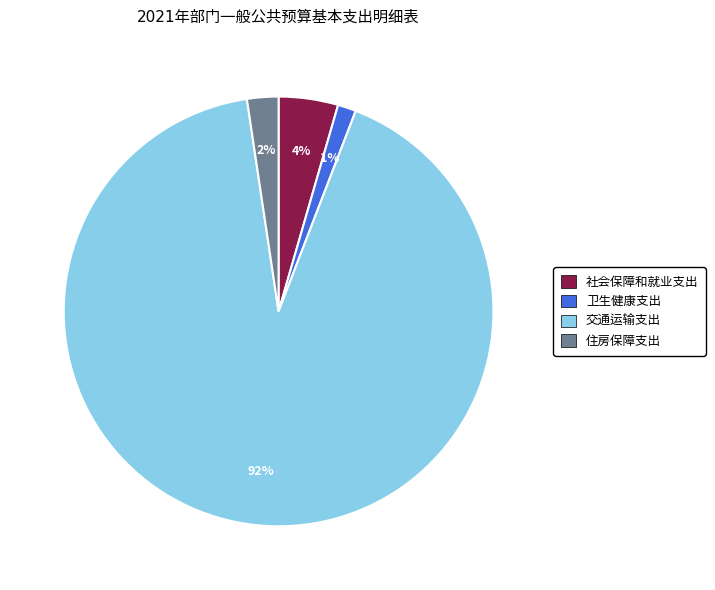

Is there a majority slice in this chart?

Yes